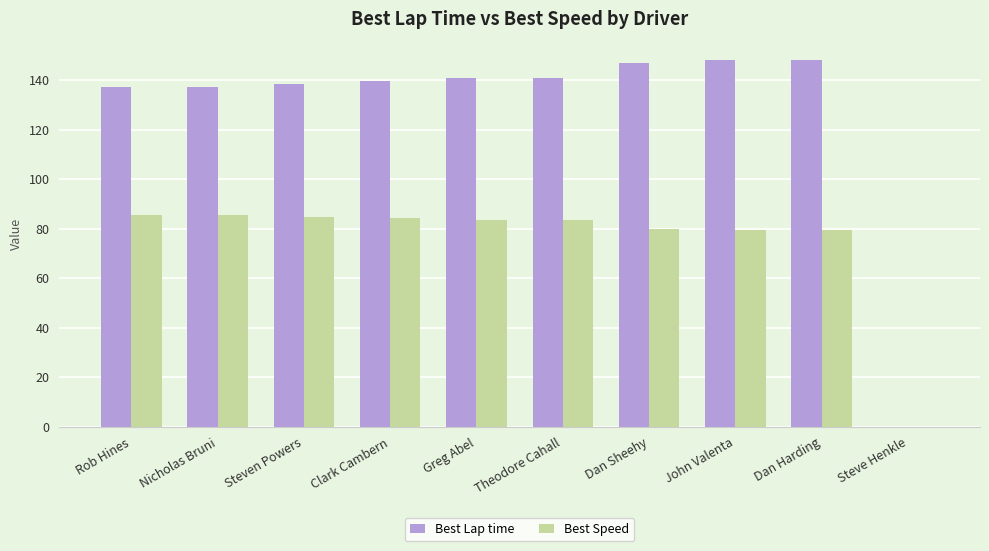

True or false: Best Lap time has a value of 139.6 at Clark Cambern.

True